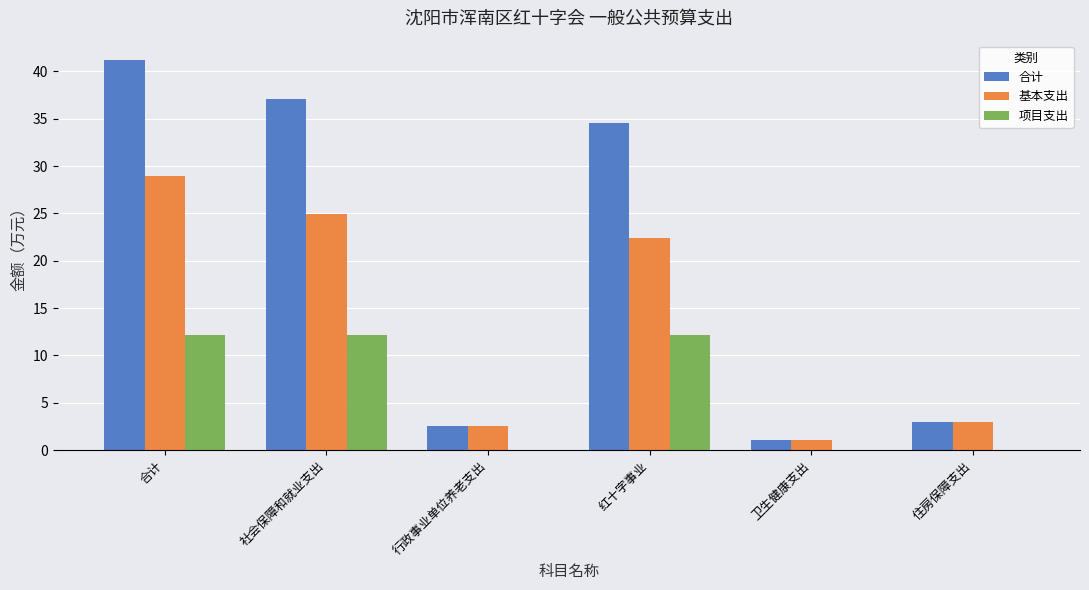

Where does the 合计 series first go above 34?

合计